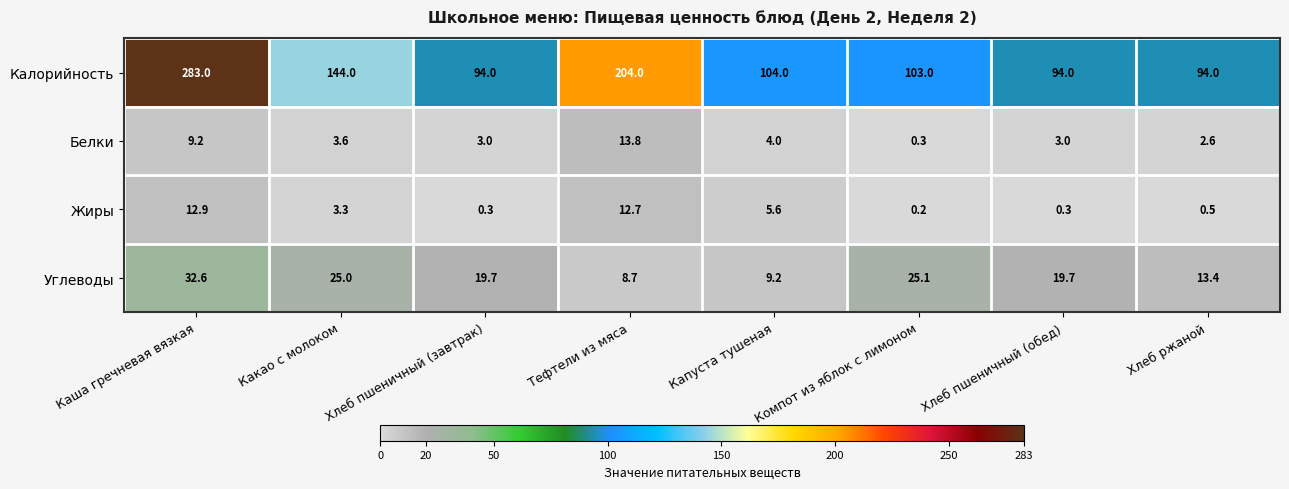

What is the spread (max minus min) of values at Хлеб ржаной?

93.5